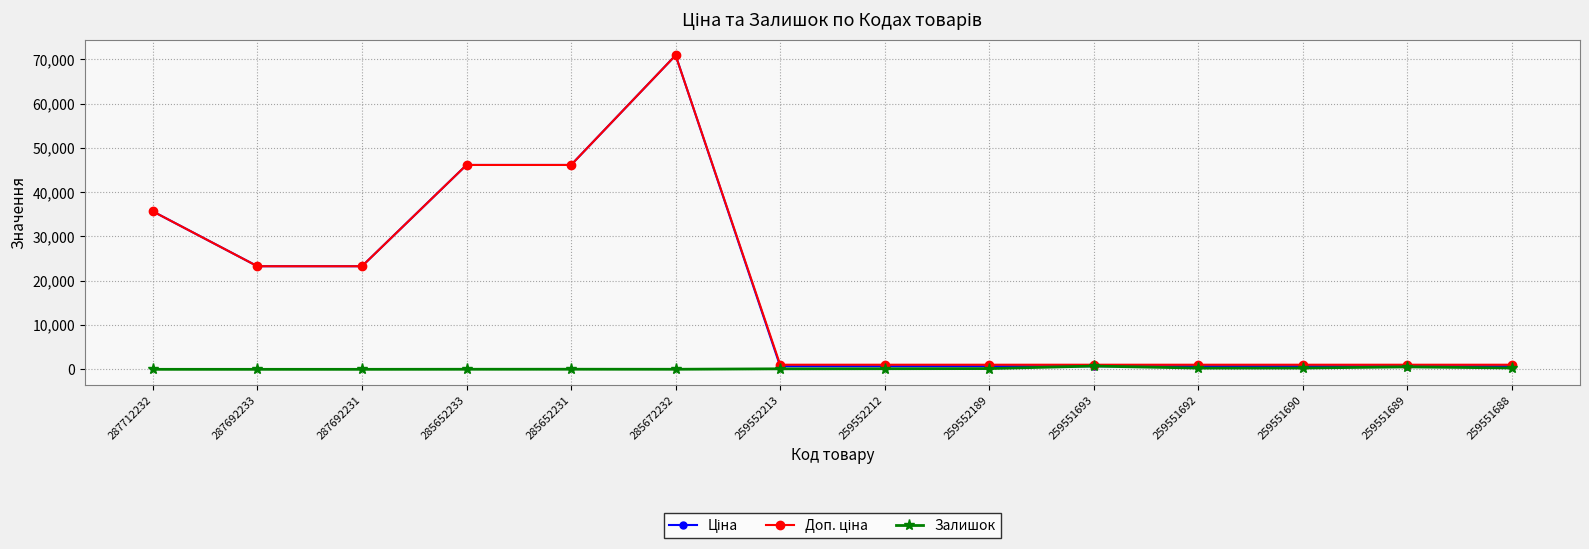

What is the greatest value displayed?

70906.0